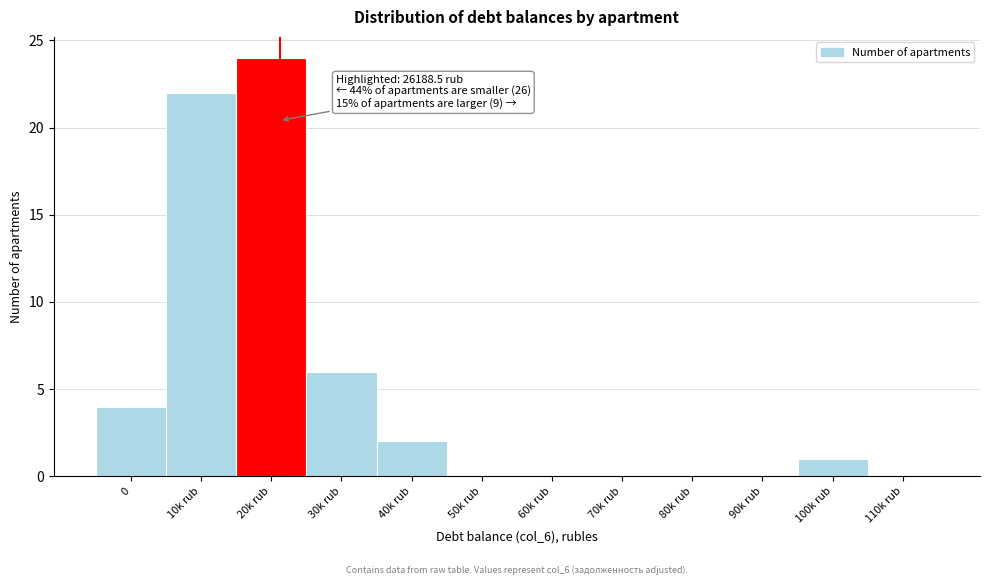

Reading left to right, transcribe all the data shown in this chart.

0=4	10k rub=22	20k rub=24	30k rub=6	40k rub=2	50k rub=0	60k rub=0	70k rub=0	80k rub=0	90k rub=0	100k rub=1	110k rub=0